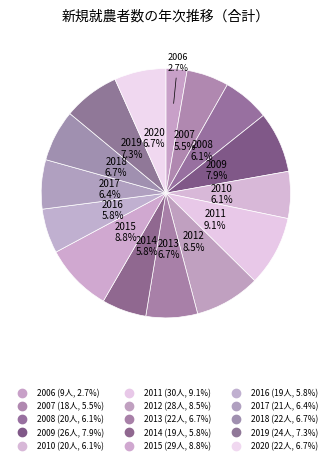

Is the sum of 2009 and 2010 greater than half?

No